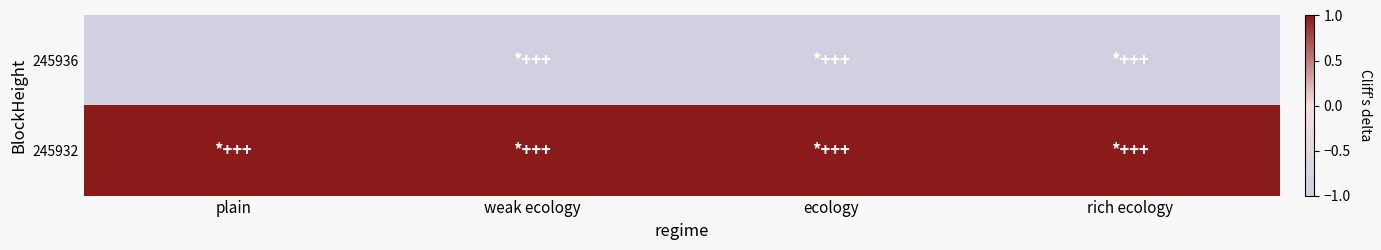

What is the minimum value shown in the chart?

-1